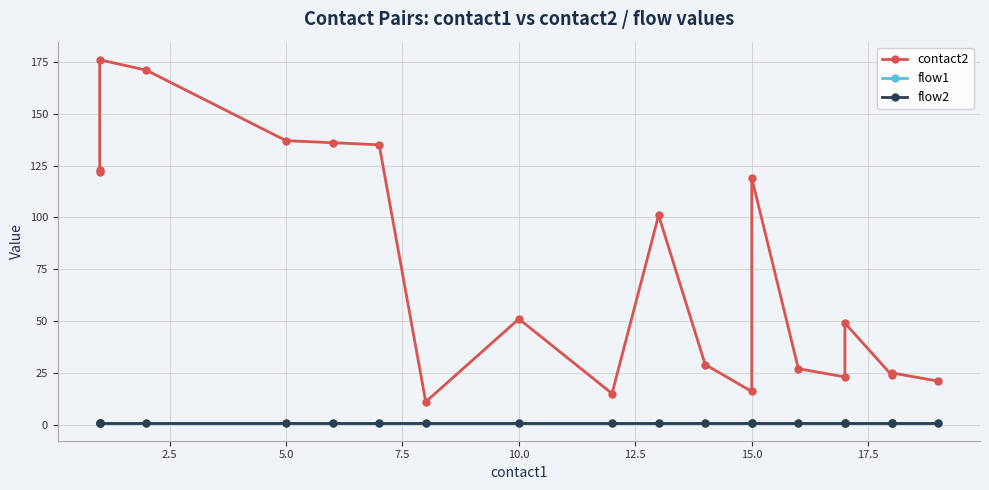

True or false: flow1 has more than 1 points higher than both neighbors.

False